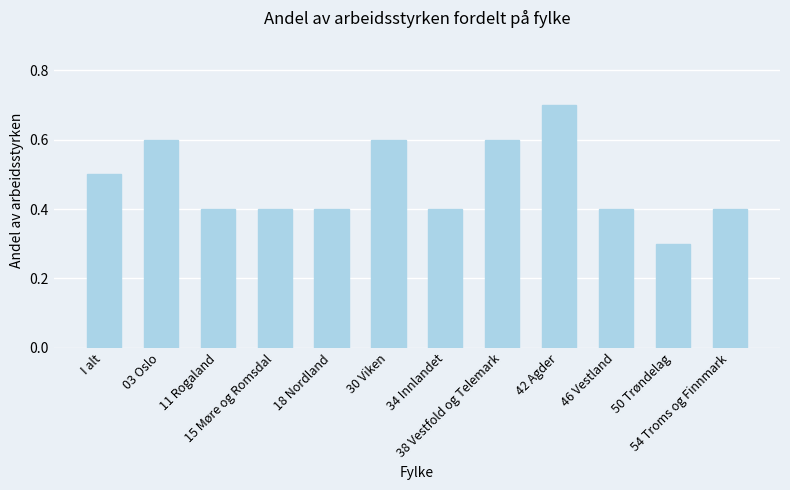

What is the difference between the maximum and minimum values?

0.4